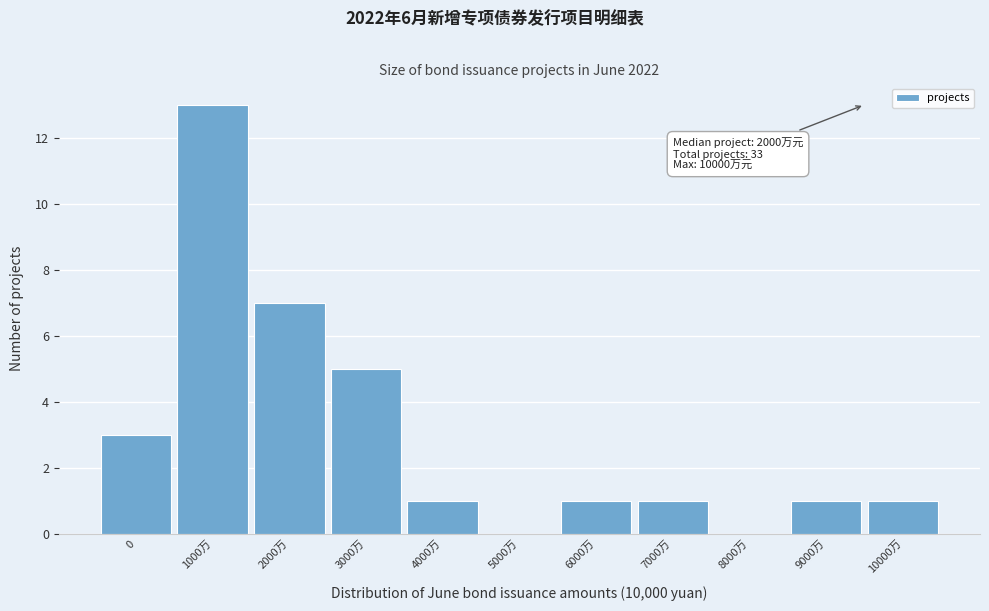

Reading left to right, what are all the values shown in this chart?

0=3	1000万=13	2000万=7	3000万=5	4000万=1	5000万=0	6000万=1	7000万=1	8000万=0	9000万=1	10000万=1